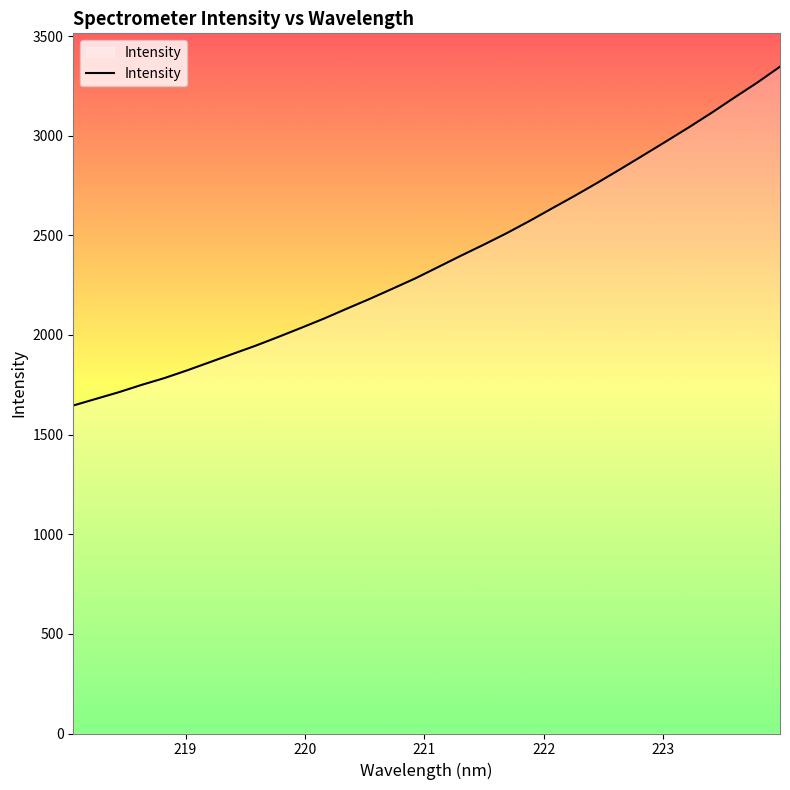

What is the difference between the maximum and minimum values?

1700.4